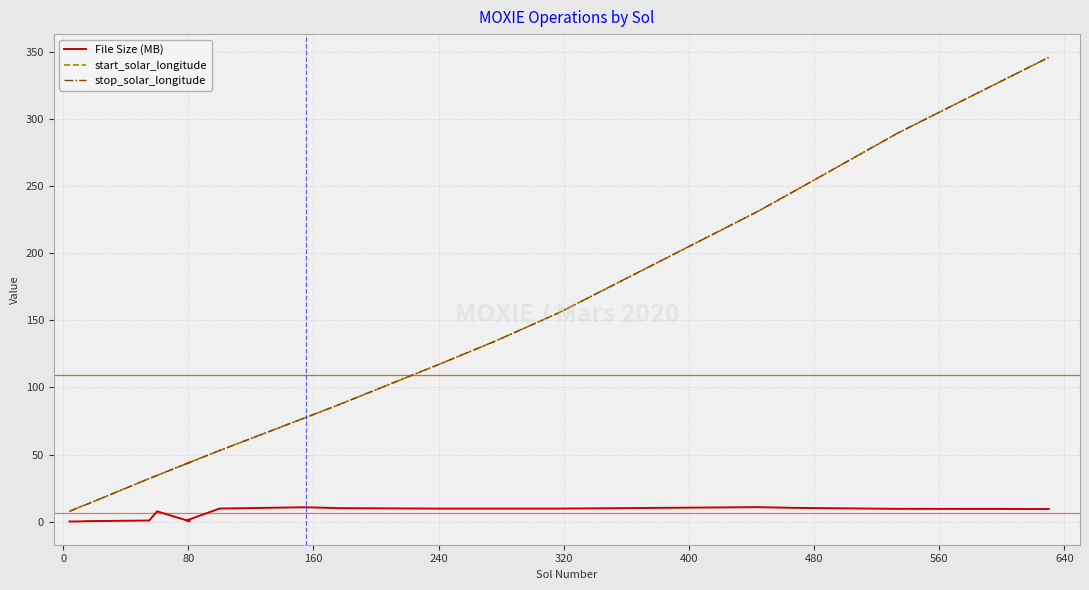

What is the difference between the second highest and second lowest values in the start_solar_longitude series?

278.0